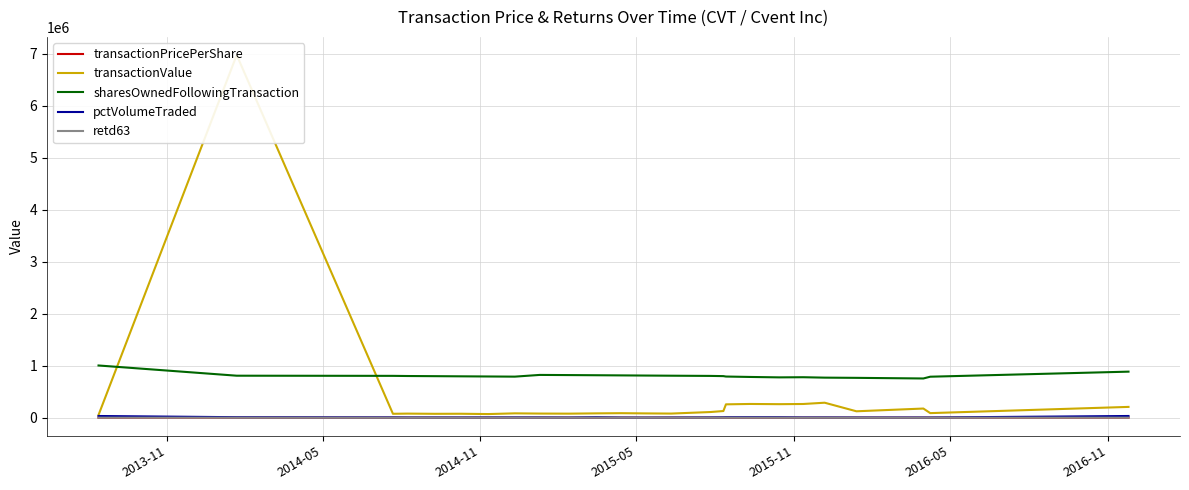

How many lines are shown in the chart?

5